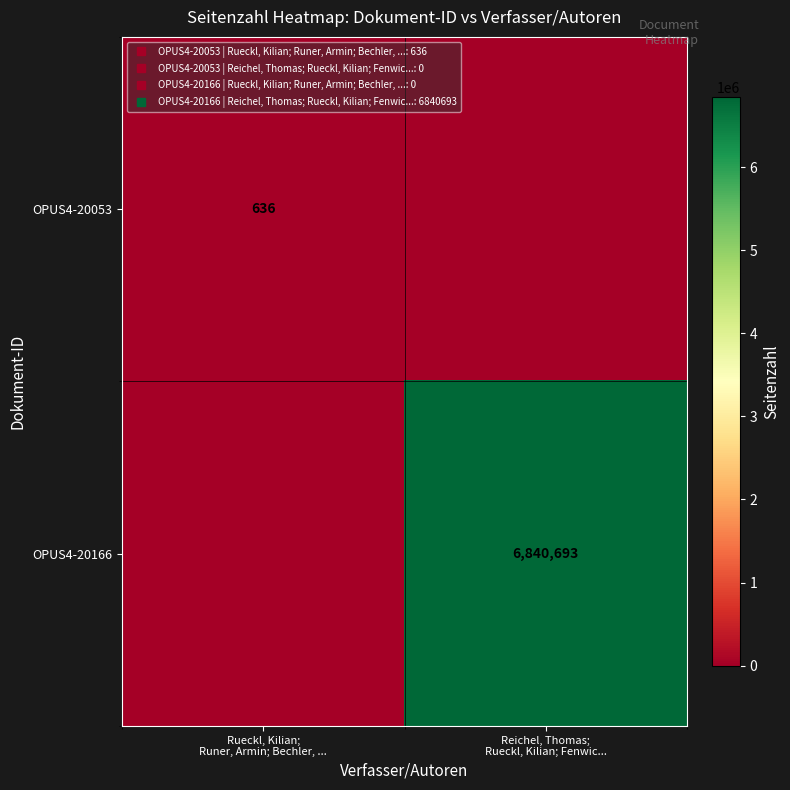

The value of OPUS4-20166 at Rueckl, Kilian; Runer, Armin; Bechler, ... is 0. True or false?

True